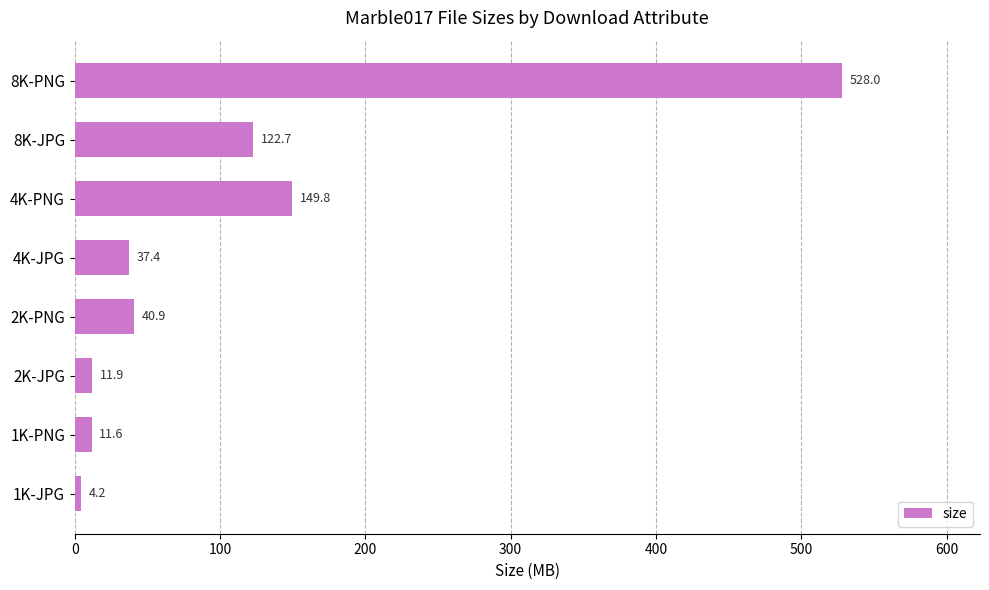

What is the greatest value displayed?

528.0